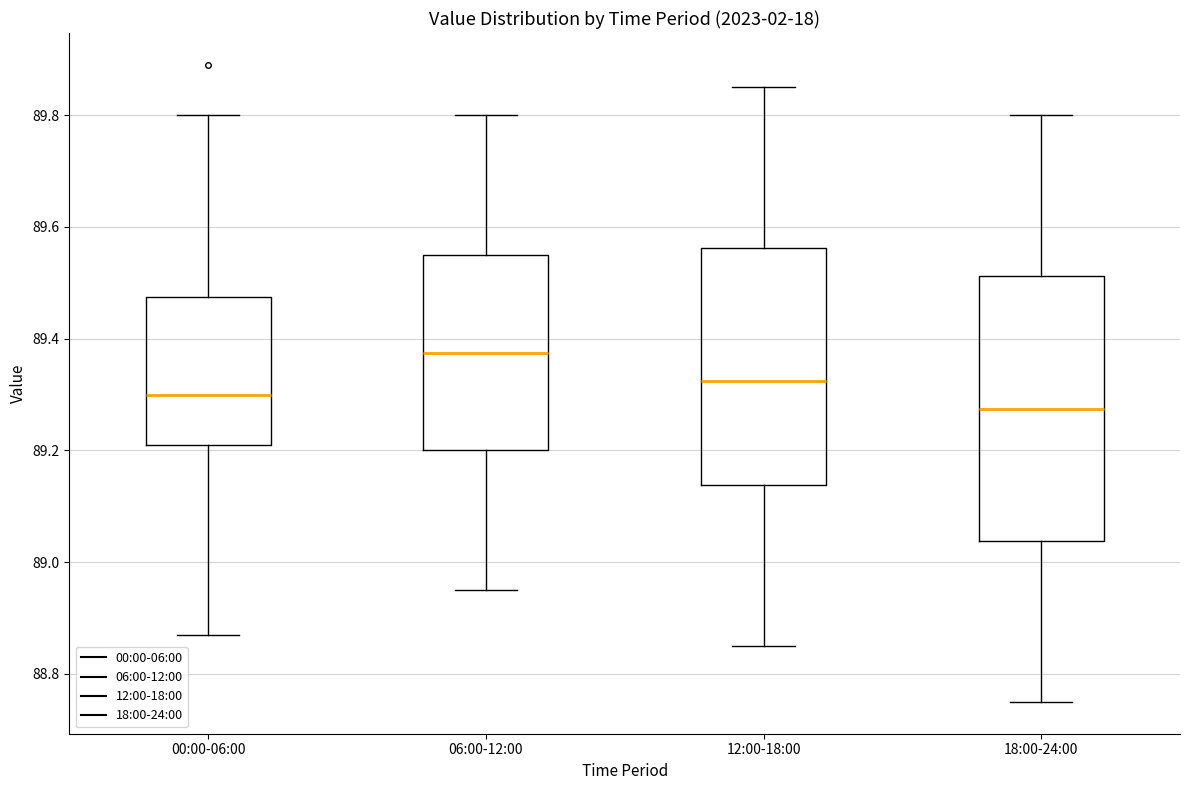

Reading left to right, read every box against the y-axis: the position of its median line, the range the box covers, and the ends of its whiskers. The values are not printed on the chart, so give them approximately, as read against the axis.

00:00-06:00: median 89.30, box 89.22 to 89.48, whiskers 88.88 to 89.80
06:00-12:00: median 89.38, box 89.20 to 89.56, whiskers 88.96 to 89.80
12:00-18:00: median 89.32, box 89.14 to 89.56, whiskers 88.86 to 89.86
18:00-24:00: median 89.28, box 89.04 to 89.52, whiskers 88.76 to 89.80